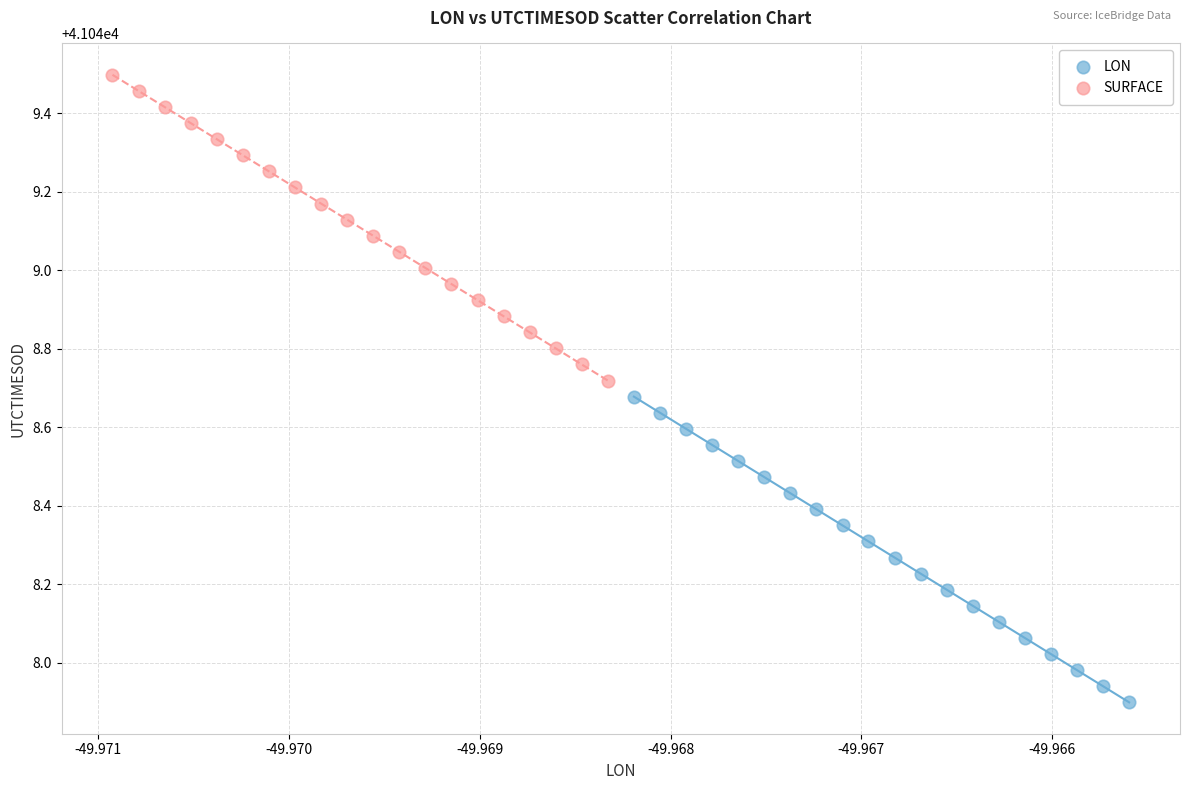

Which series contains the lowest Y value?

LON